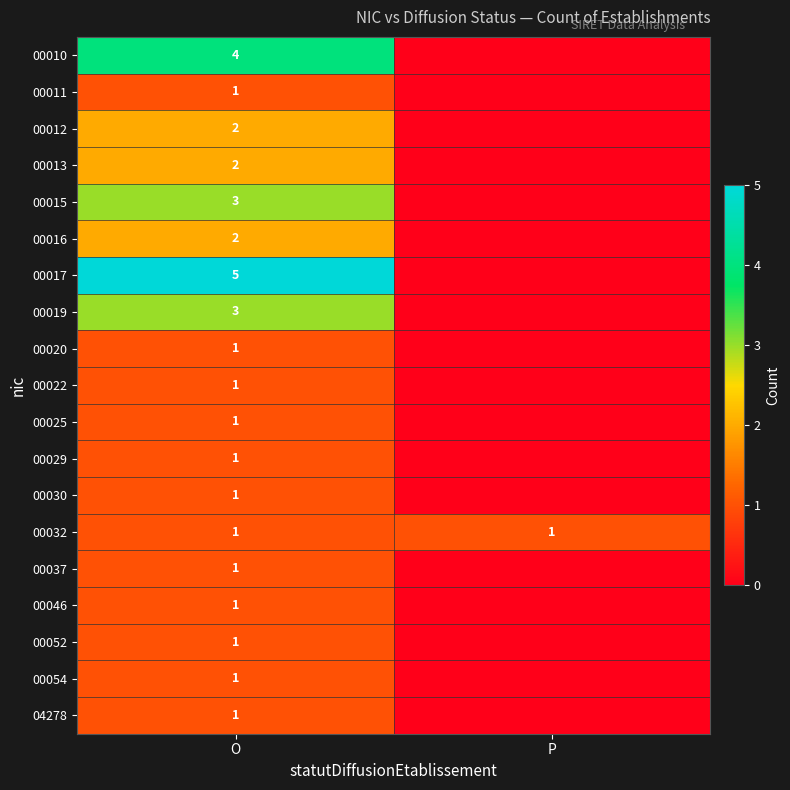

At how many categories does at least one series exceed 4?

1